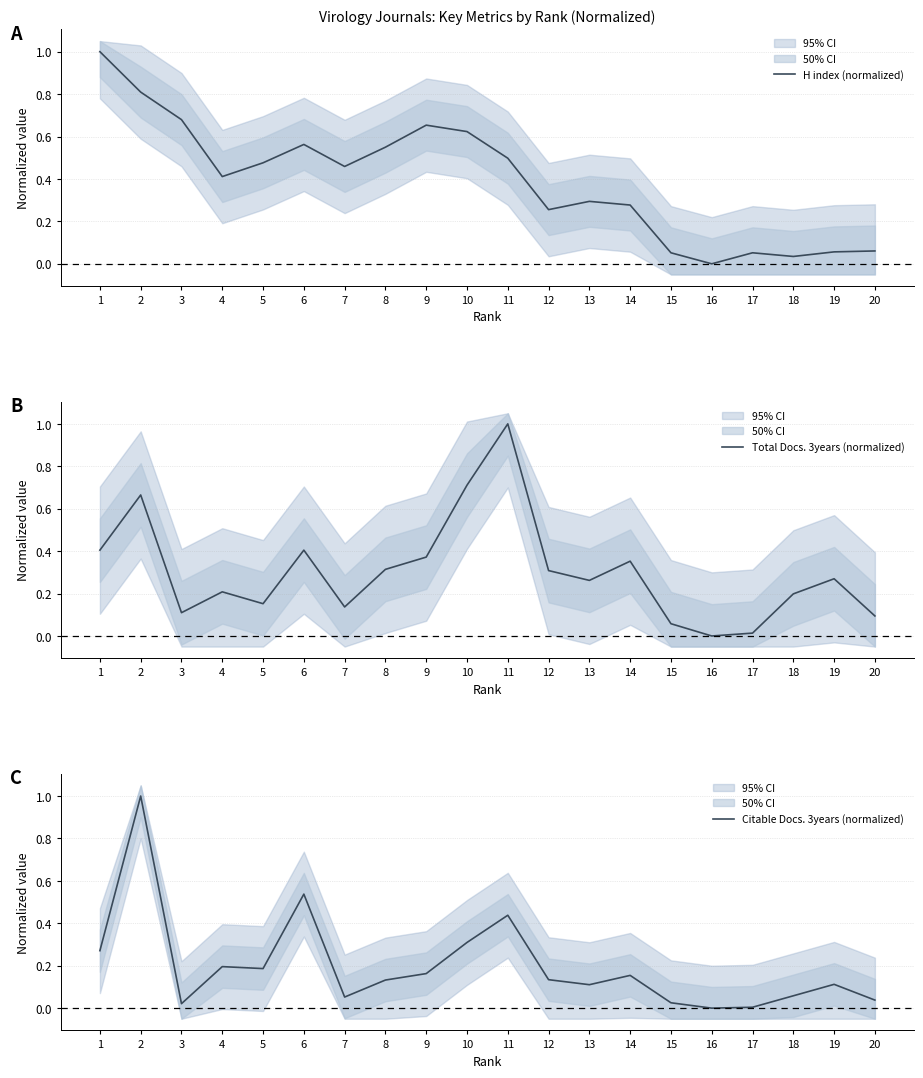

How many lines are shown in the chart?

3